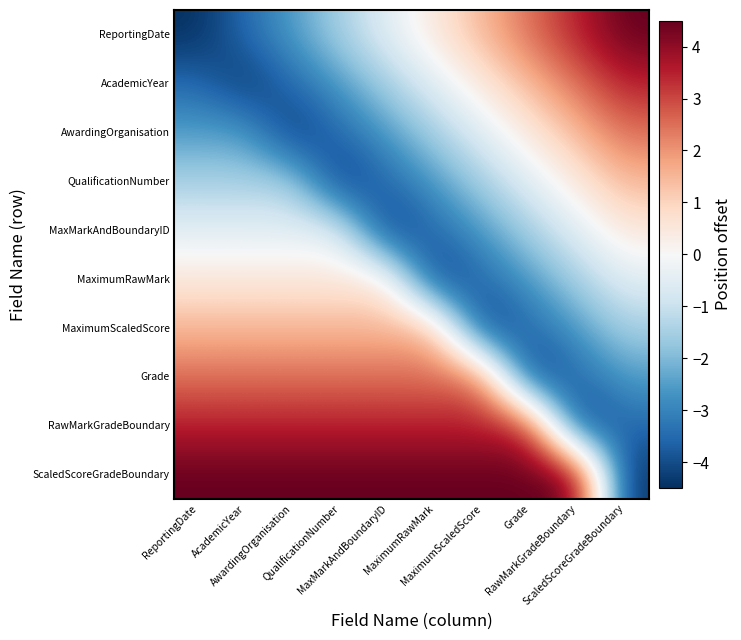

Which has a higher value, ScaledScoreGradeBoundary or MaximumScaledScore?

ScaledScoreGradeBoundary